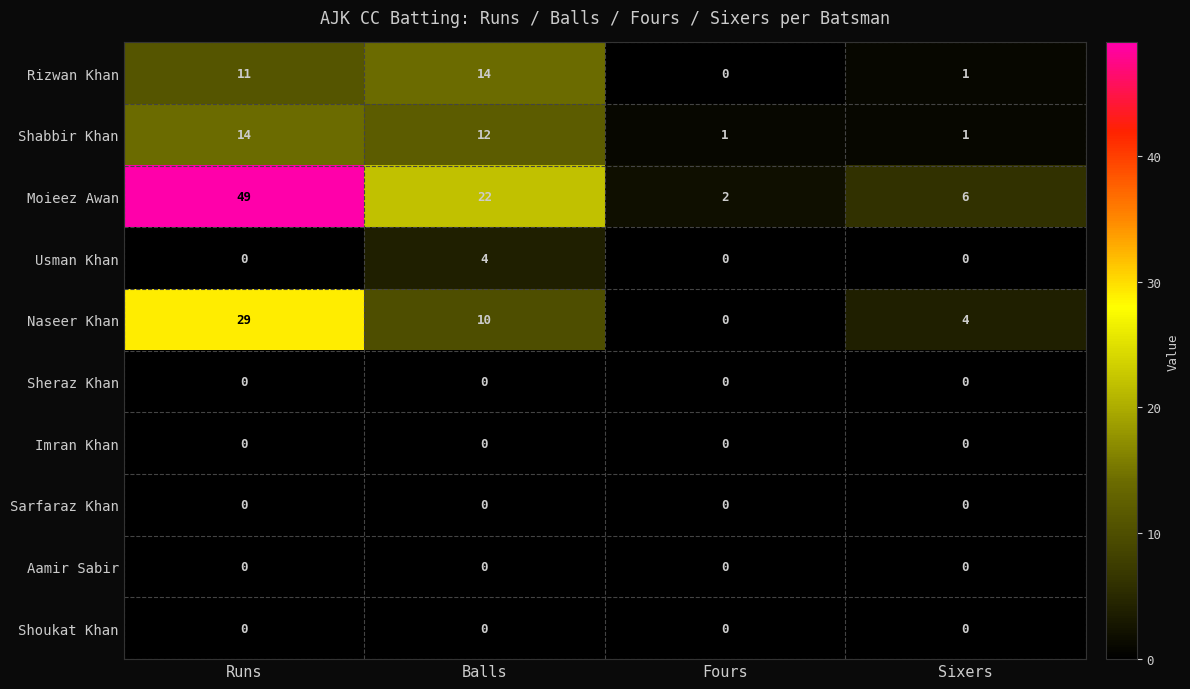

What is the total value across all series at Runs?

103